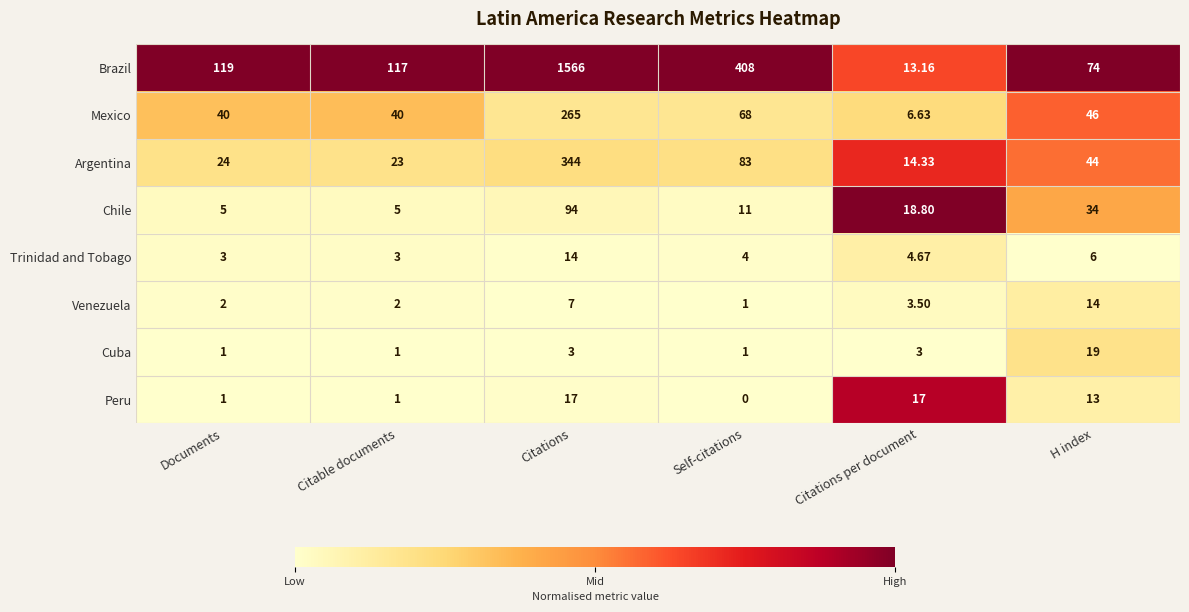

At which label does Venezuela first exceed 3?

Citations